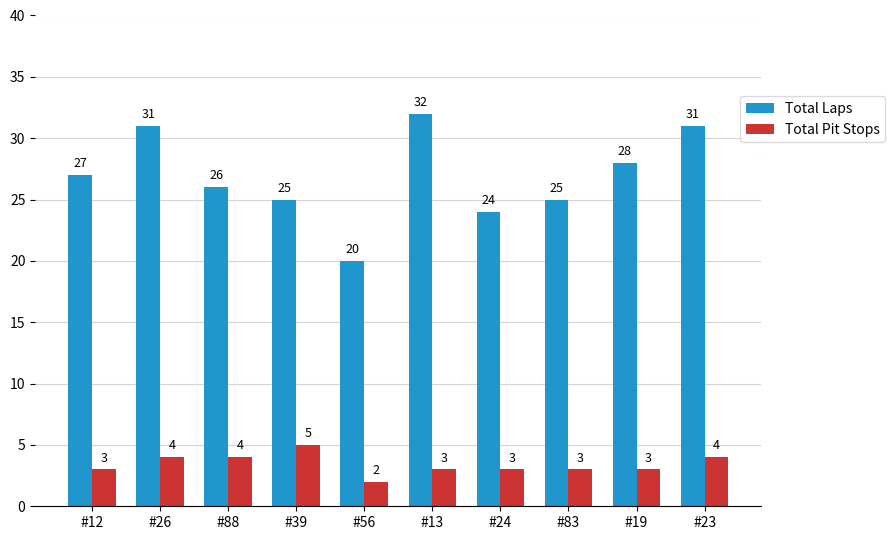

Does the chart contain any negative values?

No